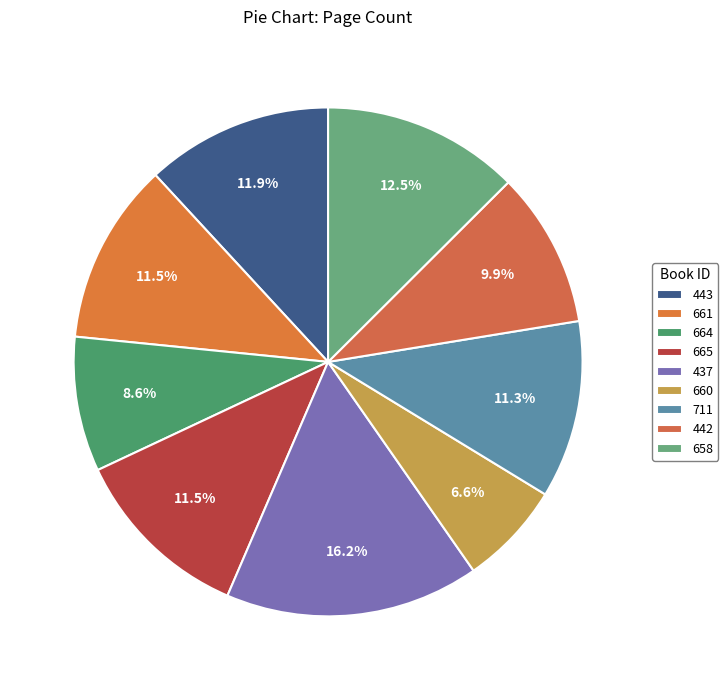

What is the ratio of the value at 658 to the value at 711?

1.1